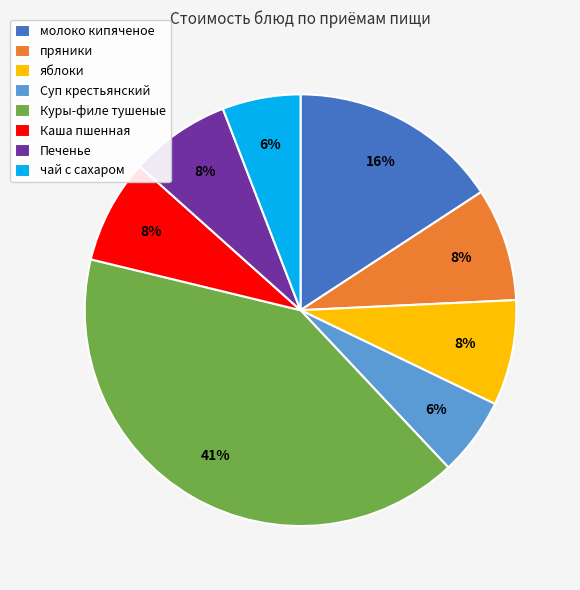

Does пряники represent more than half of the total?

No